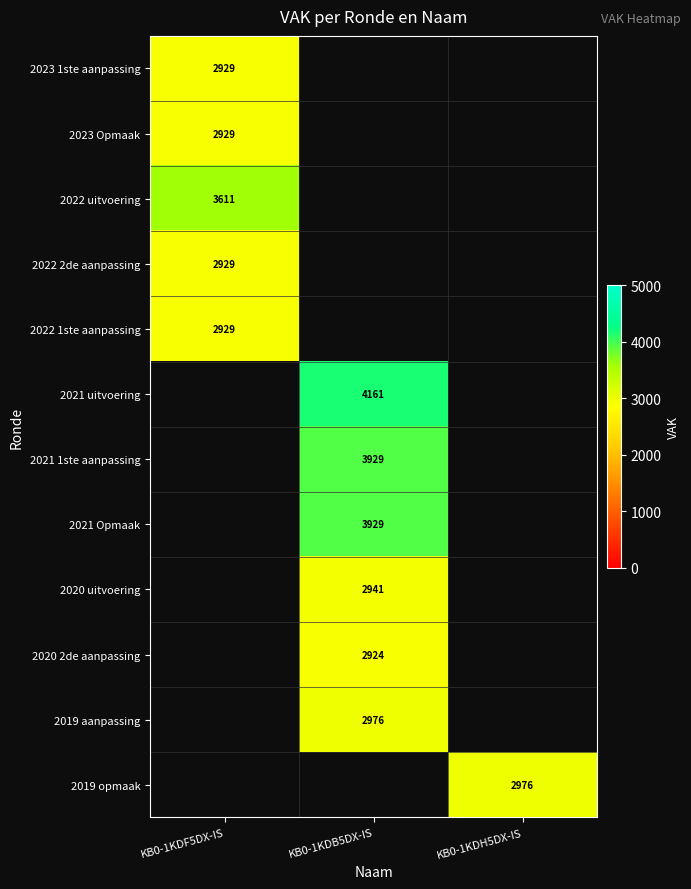

Is it true that 2019 aanpassing equals 4684 at KB0-1KDB5DX-IS?

False